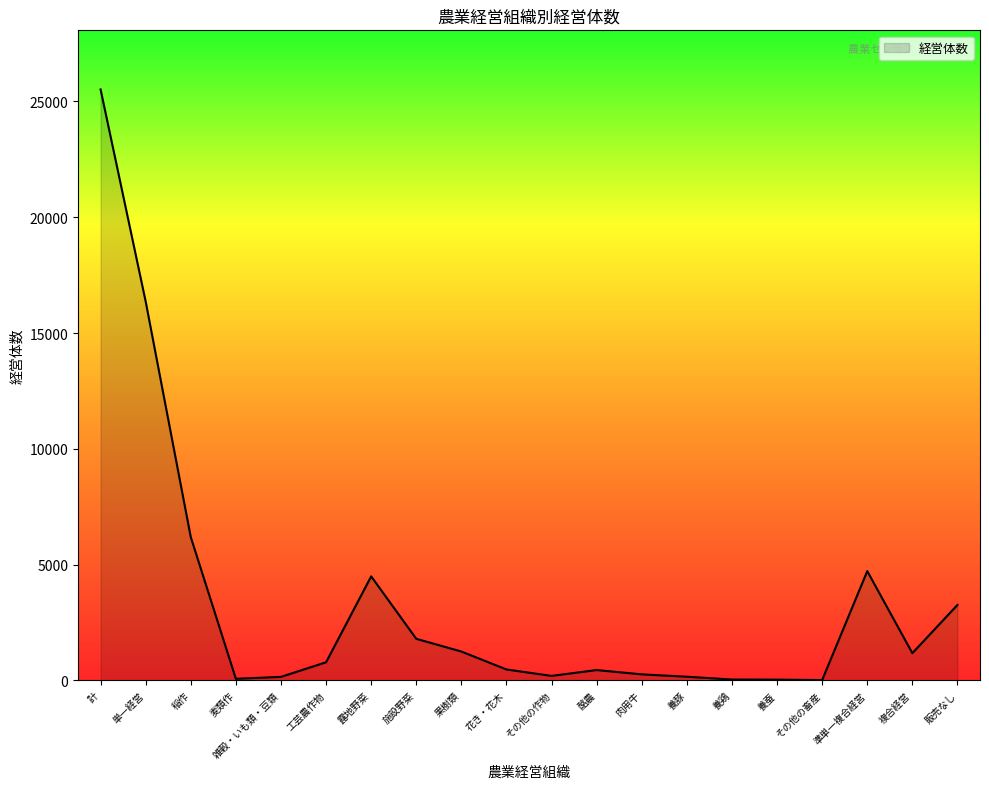

True or false: the data shows 2771 at 施設野菜.

False